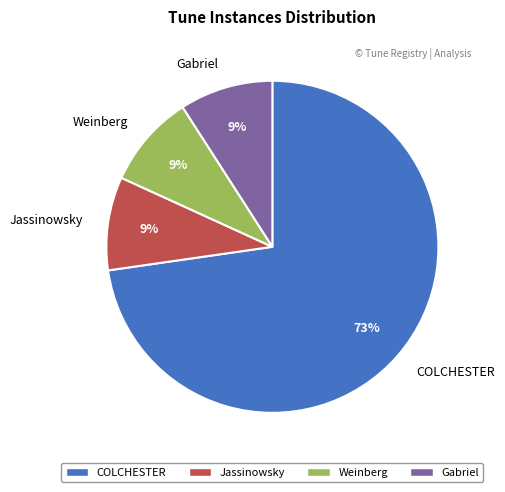

Which has a higher value, Jassinowsky or COLCHESTER?

COLCHESTER